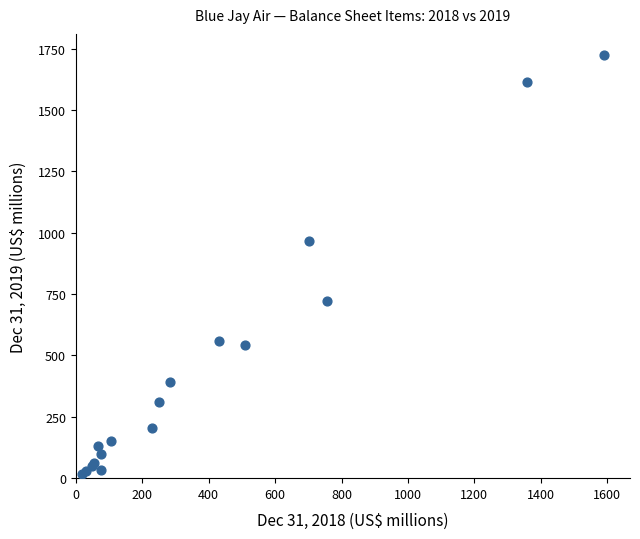

What Y value in the scatter plot is closest to 871?

966.3